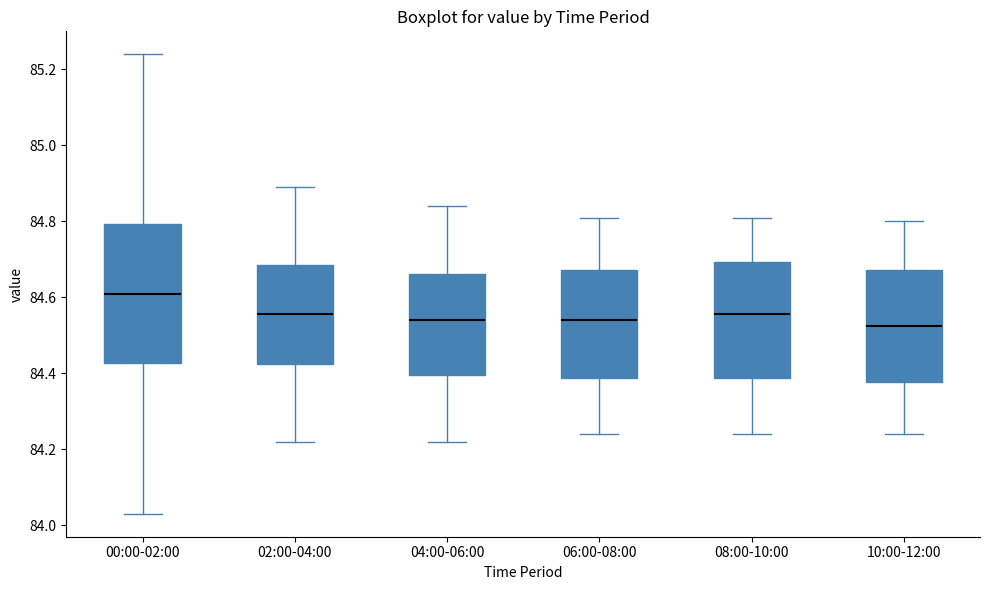

Comparing the boxes themselves (not the whiskers), which one is the tallest?

00:00-02:00